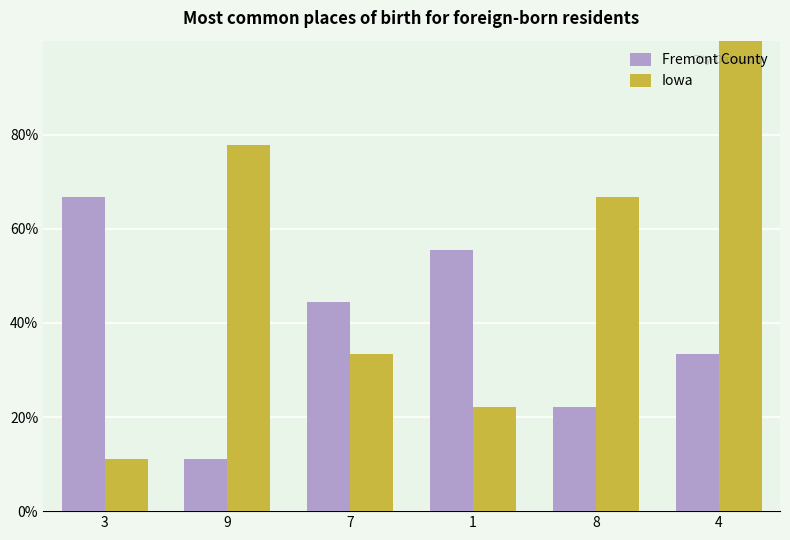

What is the label of the 4th bar from the right?

7